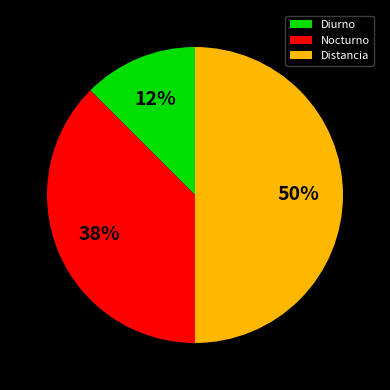

What percentage is the Distancia slice, to the nearest percent?

50%